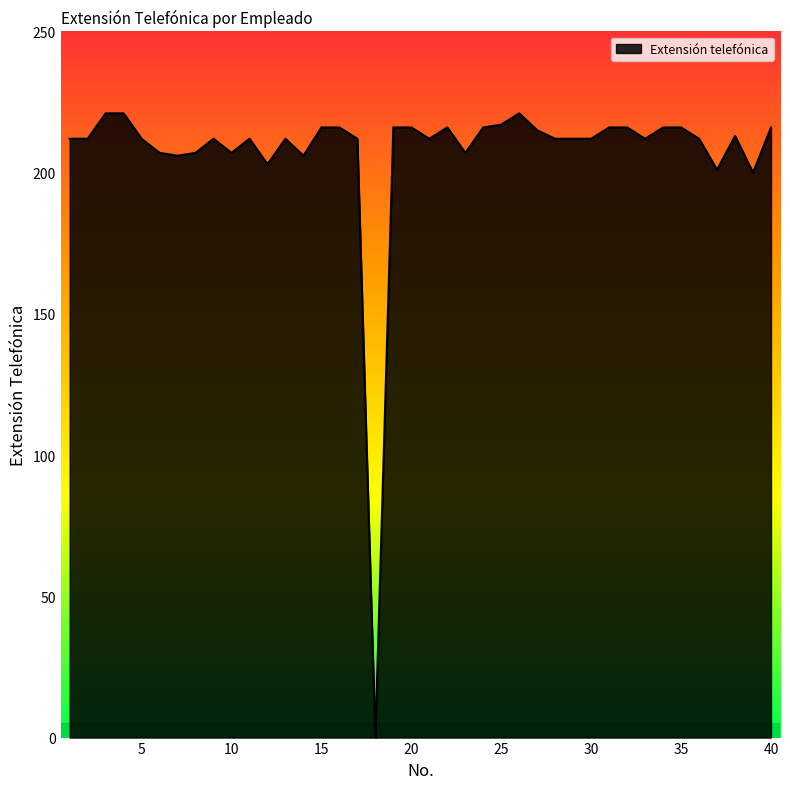

What is the maximum value shown in the chart?

221